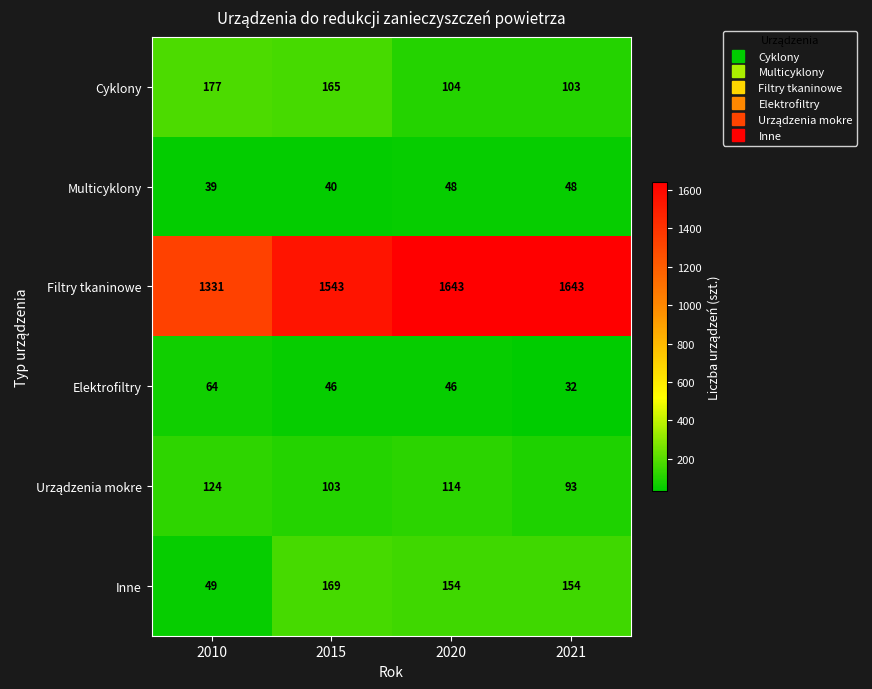

Between 2010 and 2020, which series saw the biggest shift?

Filtry tkaninowe